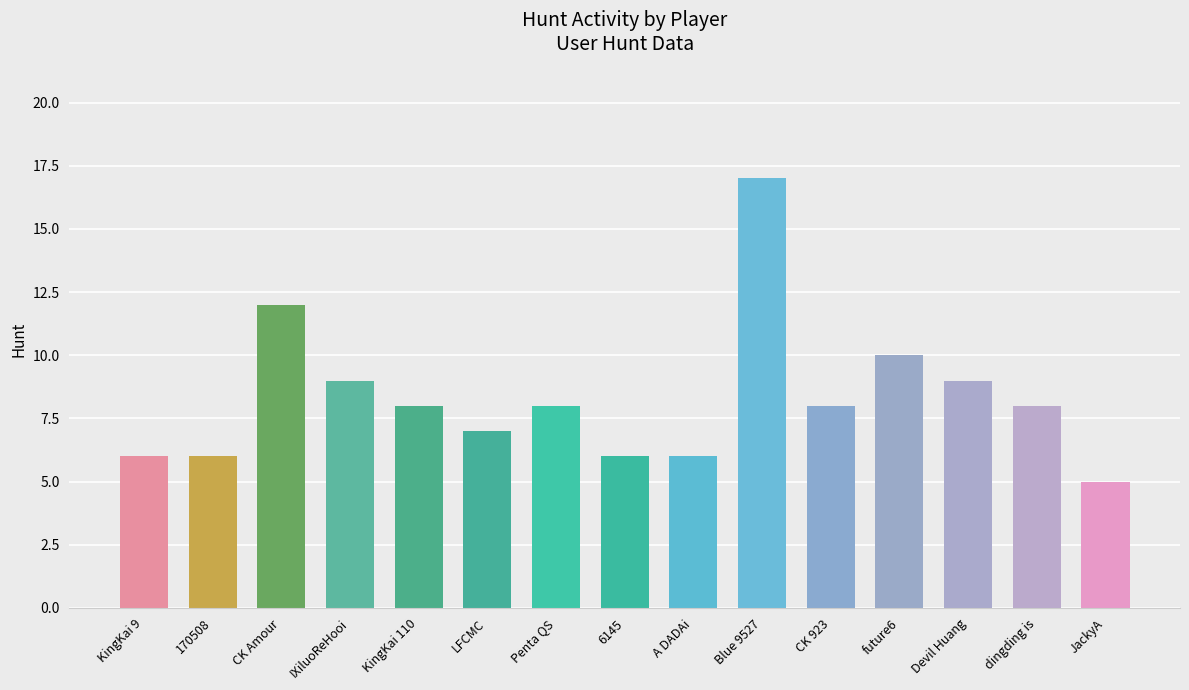

How many series are shown in this chart?

1